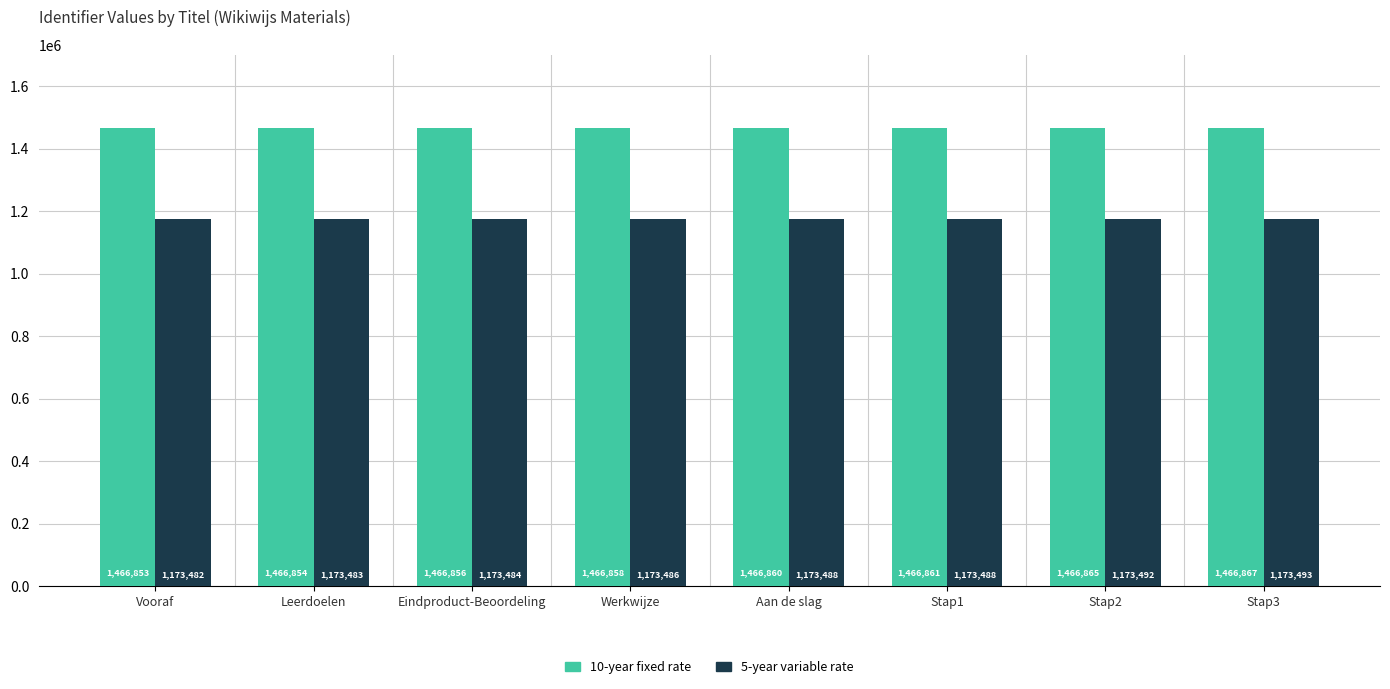

How many data points does each series have?

8